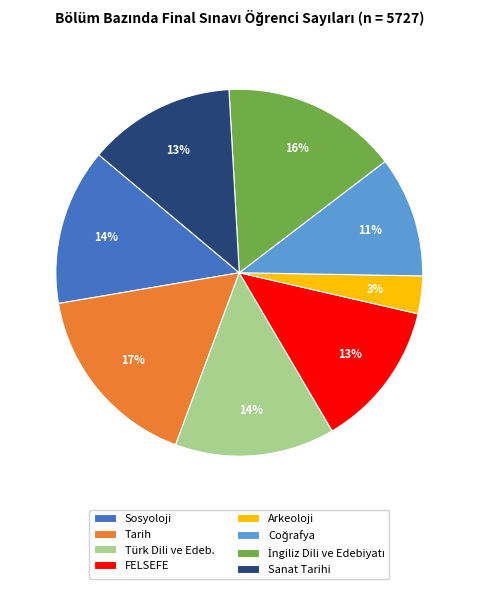

Is Sanat Tarihi the majority of the pie?

No